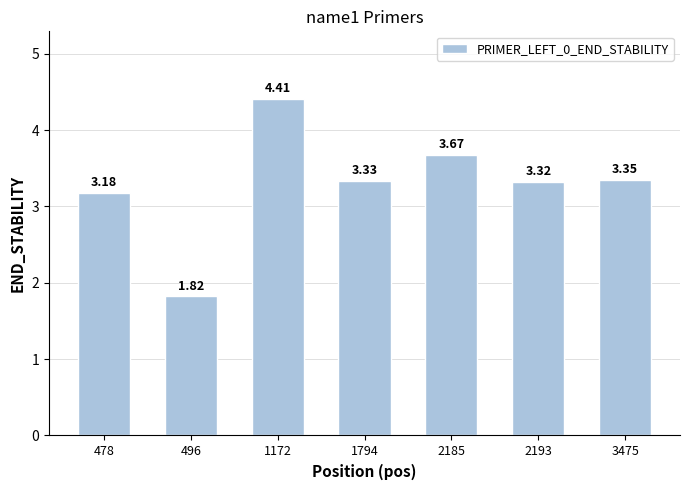

Which label corresponds to the smallest value in the chart?

496